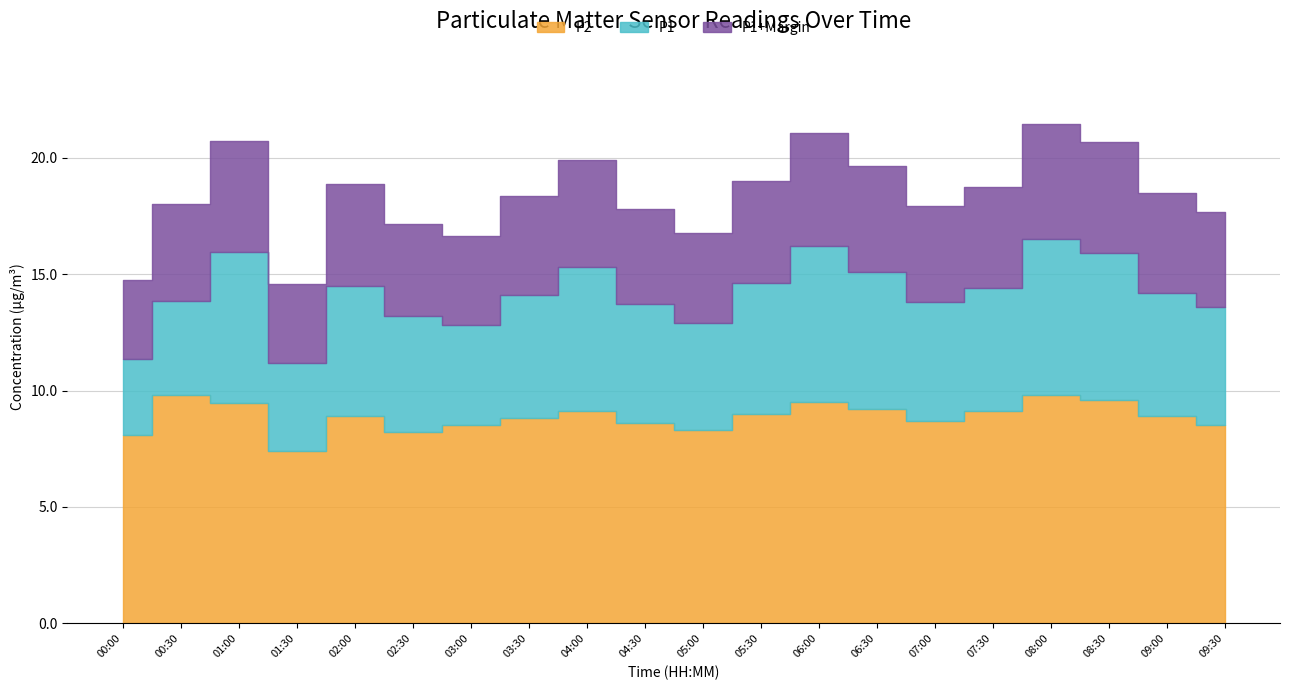

At which category does P2 reach its first local valley?

01:30